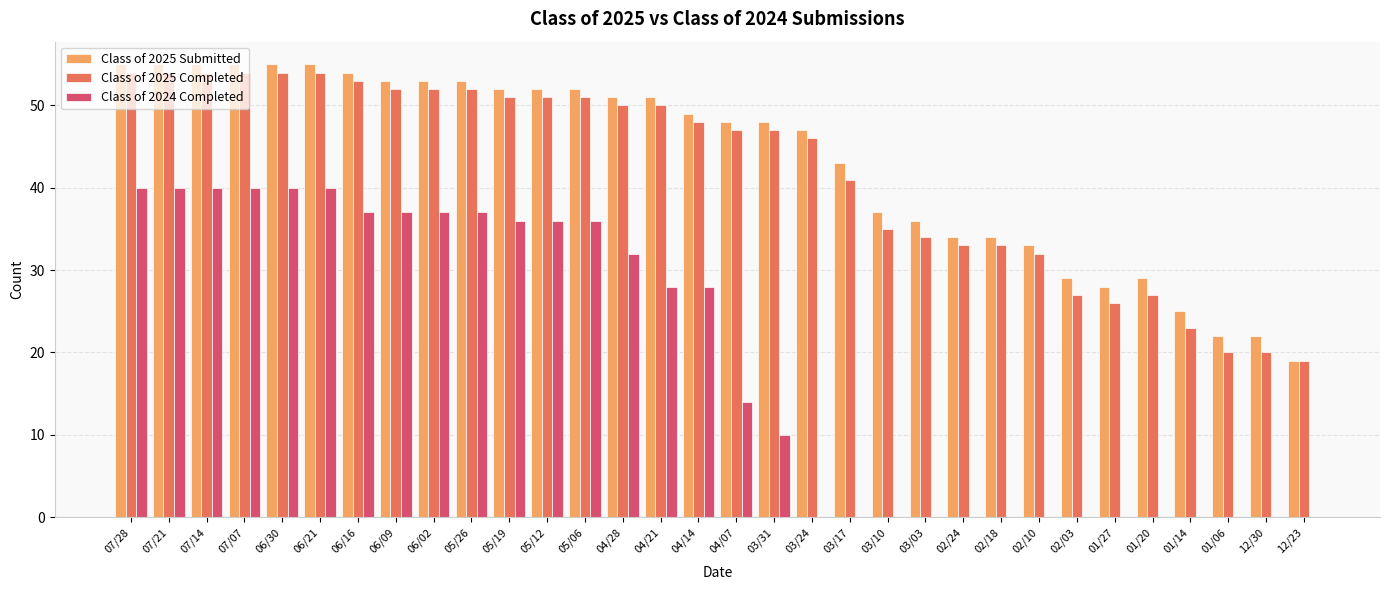

What is the maximum value shown in the chart?

55